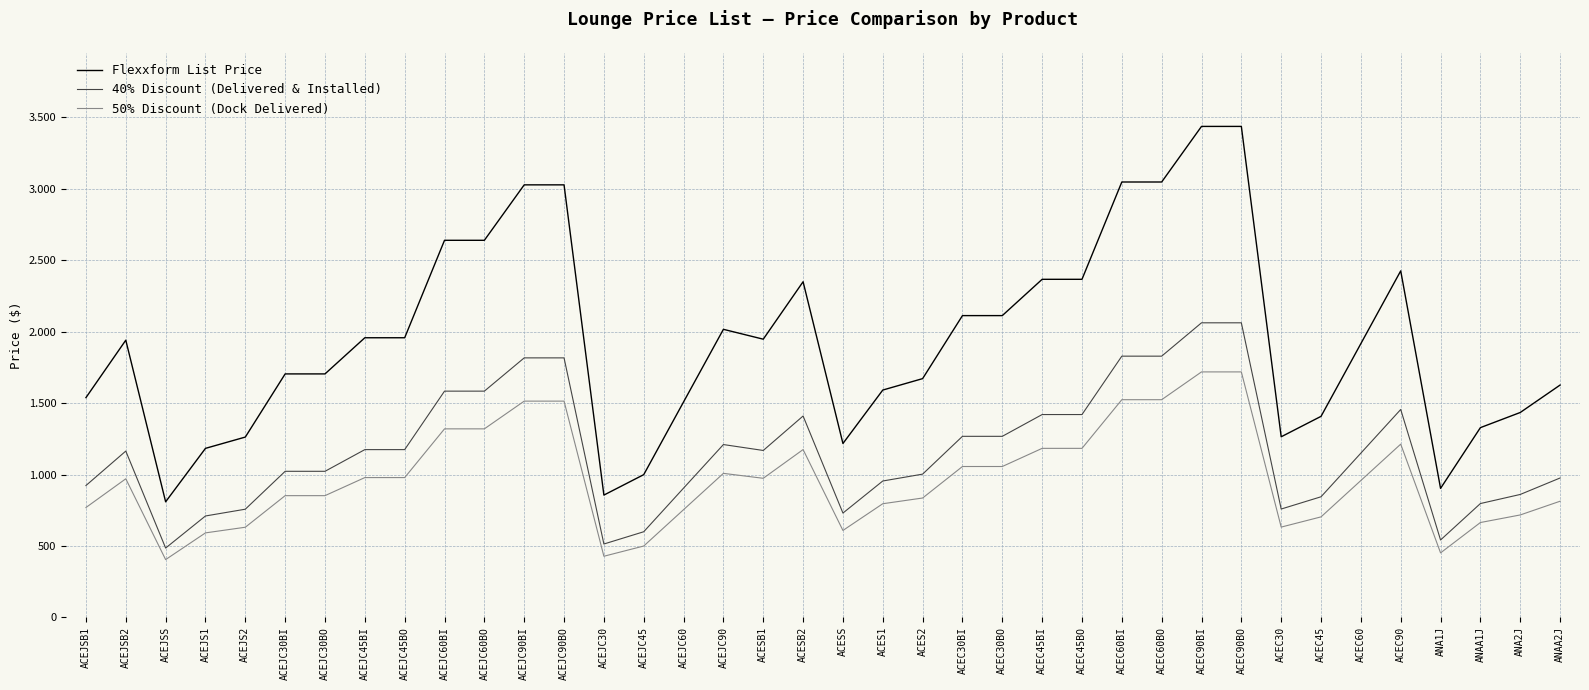

Rank the series at ACEJC90BI from lowest to highest value.

50% Discount (Dock Delivered), 40% Discount (Delivered & Installed), Flexxform List Price